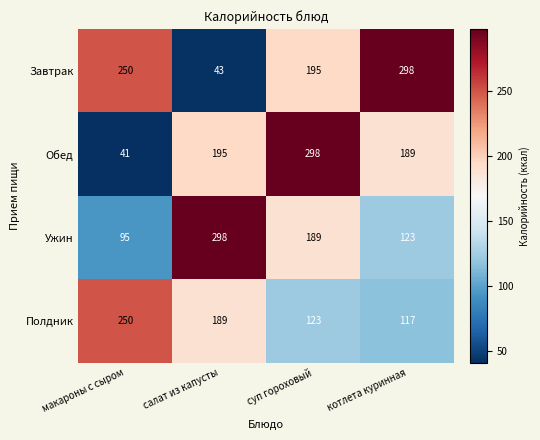

Reading right to left, list all the values displayed in this chart.

Завтрак: 298	195	43	250
Обед: 189	298	195	41
Ужин: 123	189	298	95
Полдник: 117	123	189	250